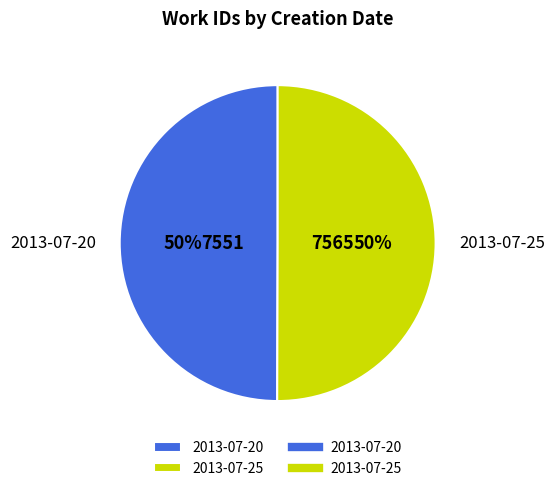

How many slices are in this pie chart?

2